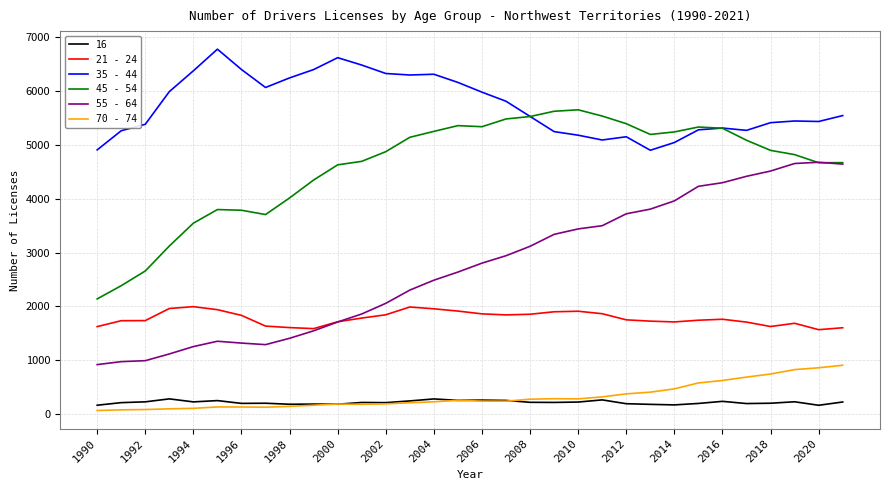

List the series in order of their peak value, lowest first.

16, 70 - 74, 21 - 24, 55 - 64, 45 - 54, 35 - 44